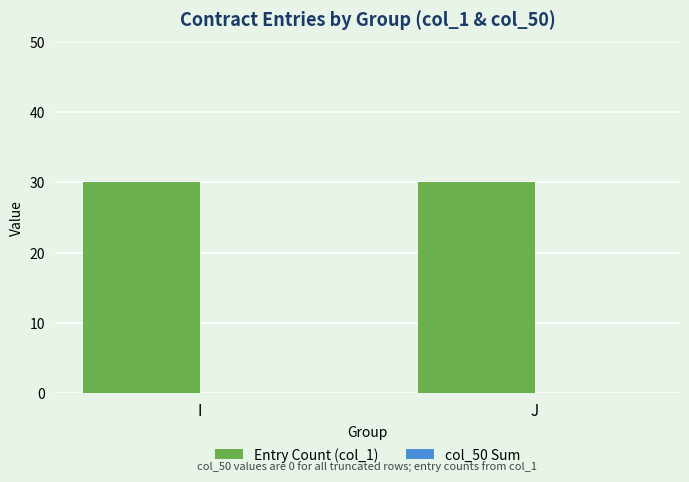

What are all the series names shown in the legend?

Entry Count (col_1), col_50 Sum